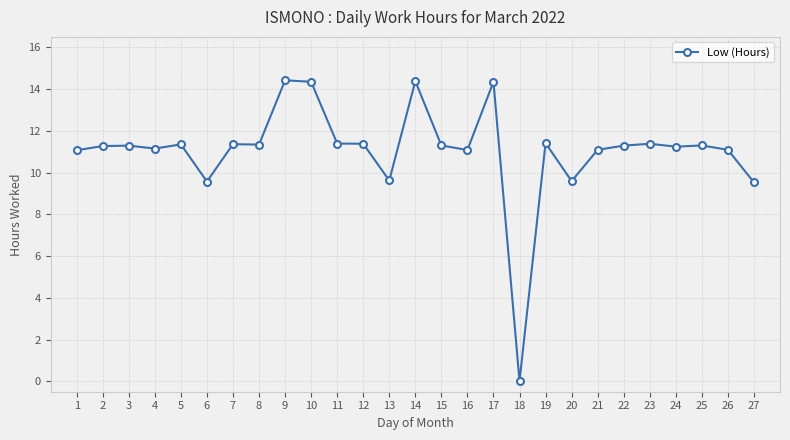

What is the change in value from 6 to 19?

+1.8